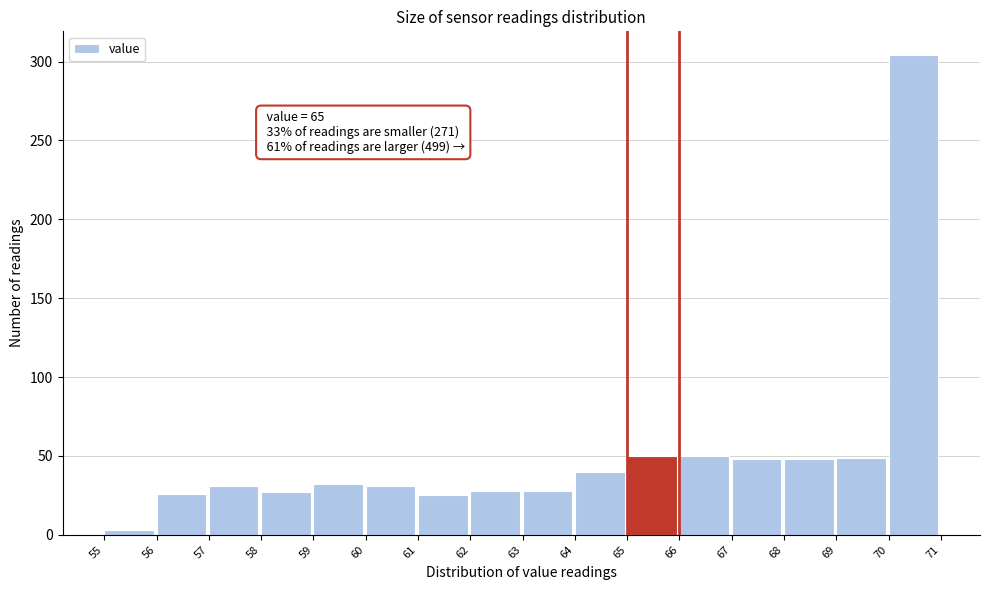

Which range on the x-axis has the tallest bar?

70 to 71